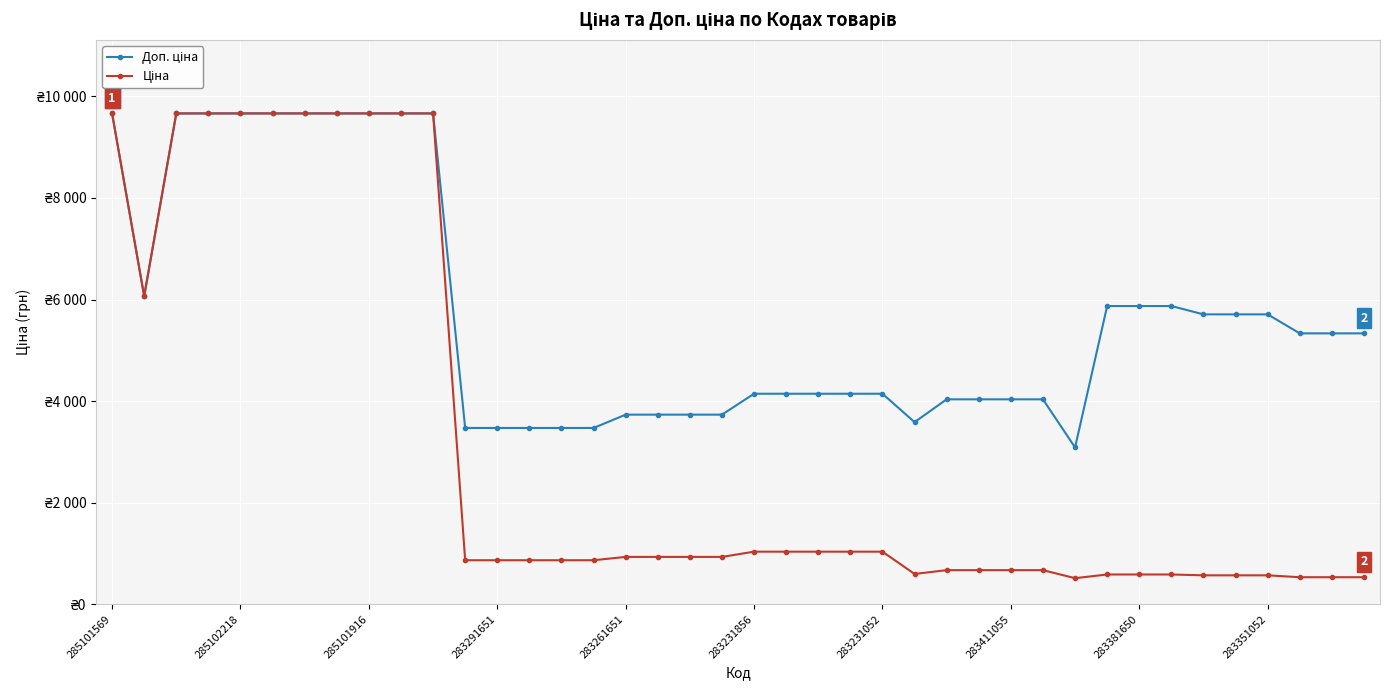

At which category is the sum across all series the highest?

285101569